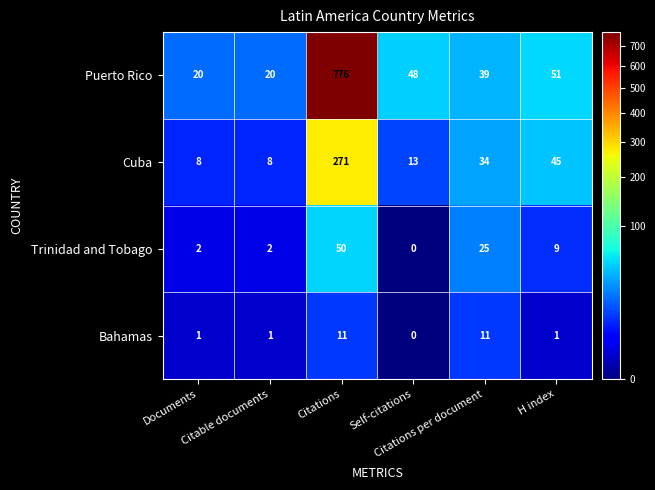

What is the highest value of the Trinidad and Tobago series?

50